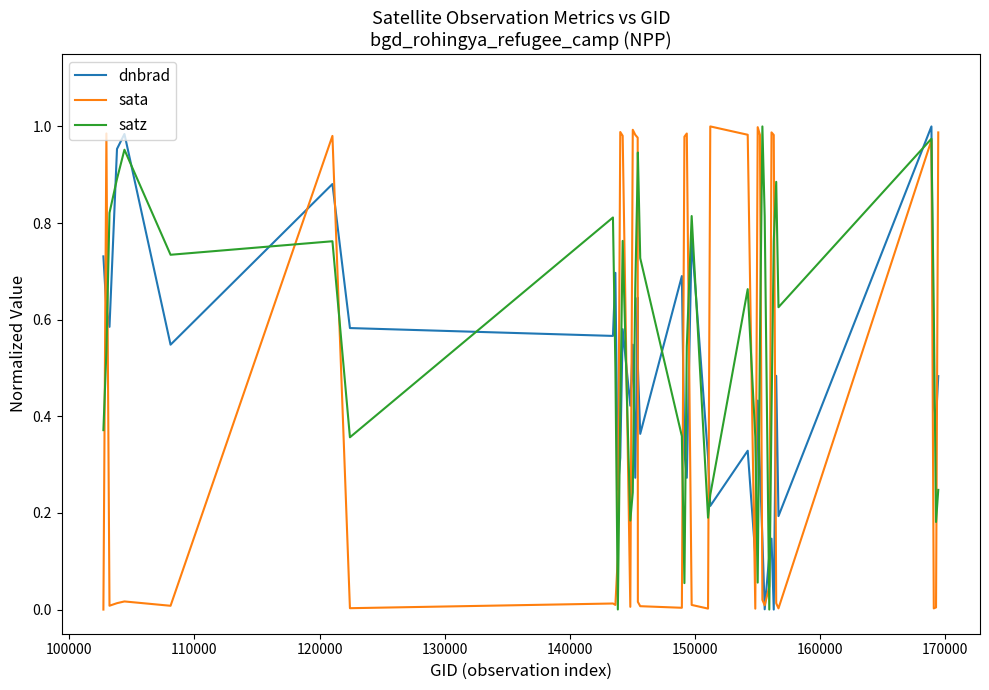

Which series has the largest total across all categories?

satz